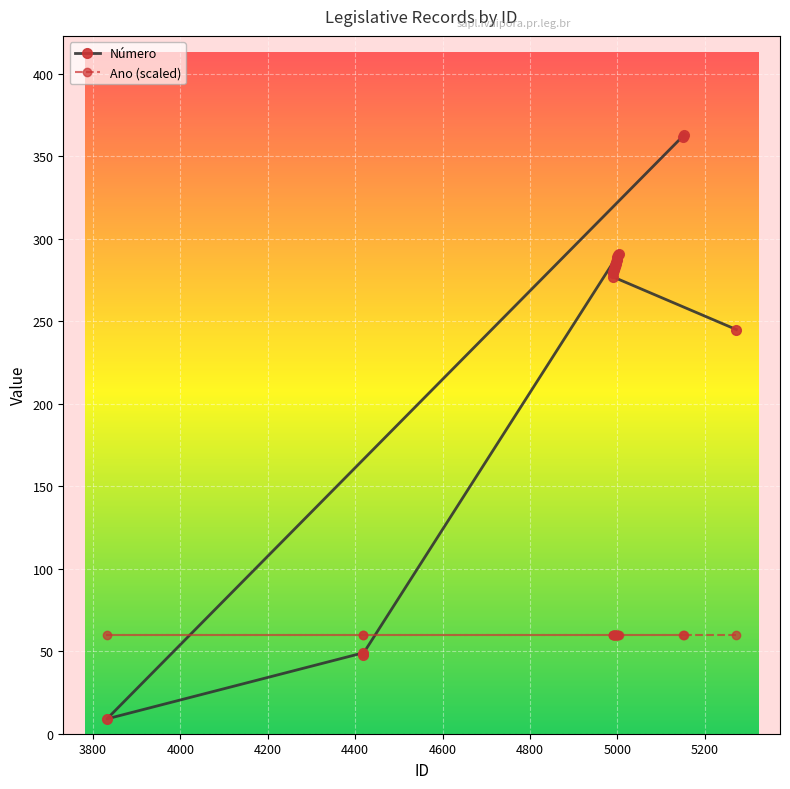

What is the average value of the Ano (scaled) series?

60